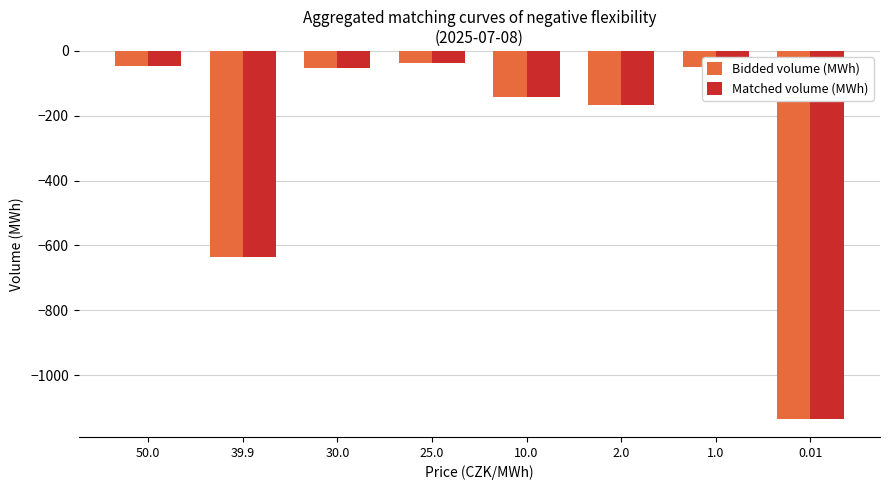

At which label does Matched volume (MWh) reach its minimum?

0.01